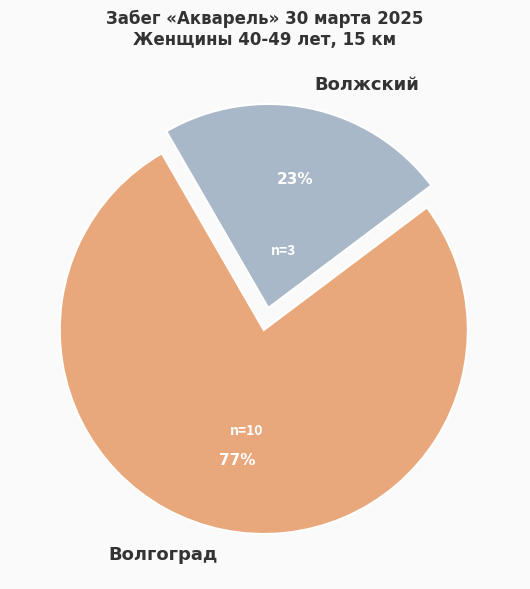

Rank the categories by value from highest to lowest.

Волгоград, Волжский